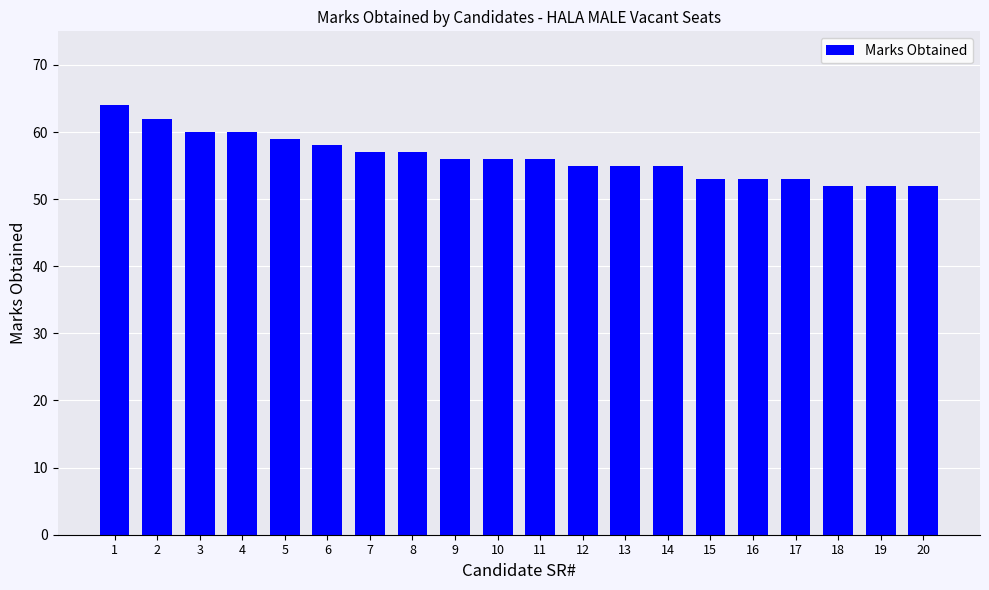

At which category does the chart reach its peak across all series?

1